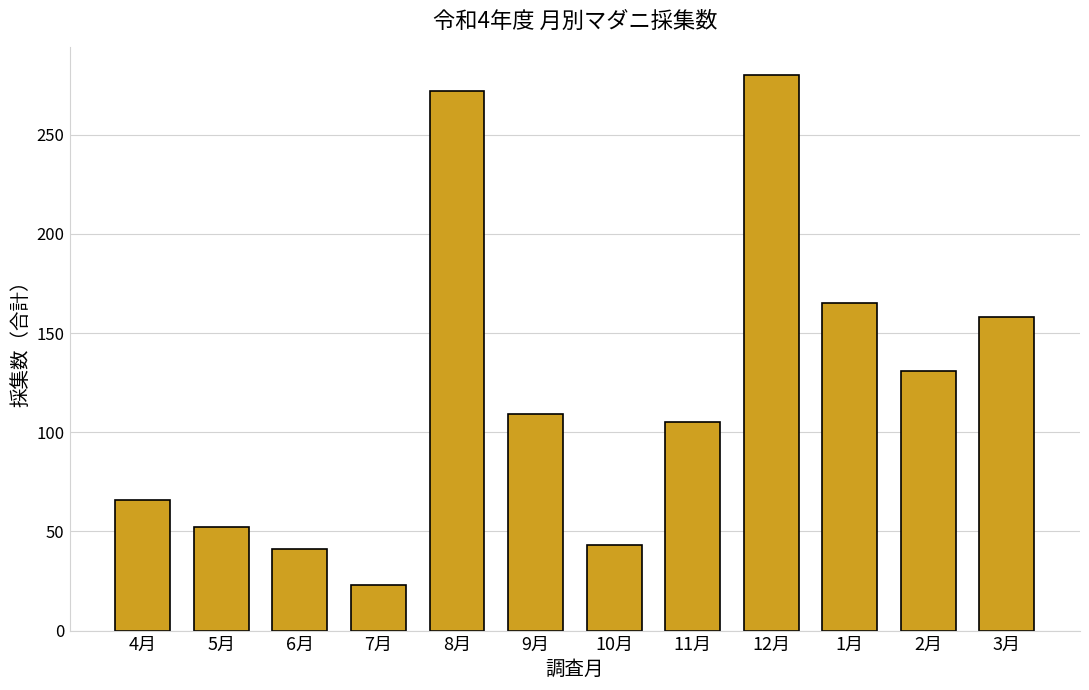

Does the chart contain stacked bars?

No